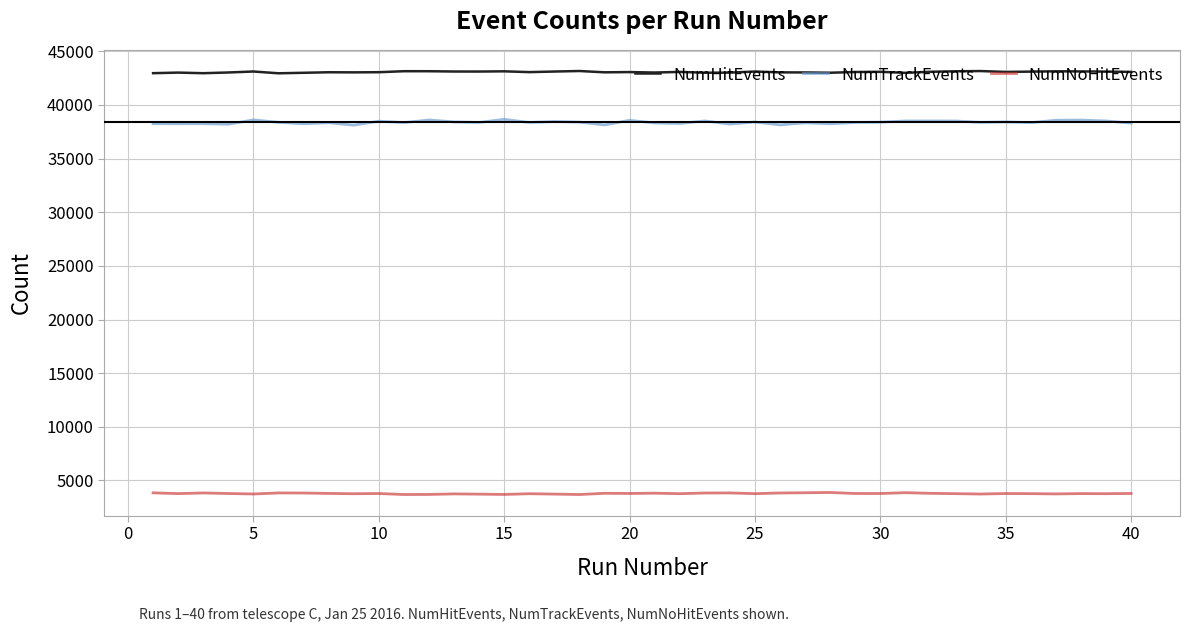

Which series has the largest total across all categories?

NumHitEvents